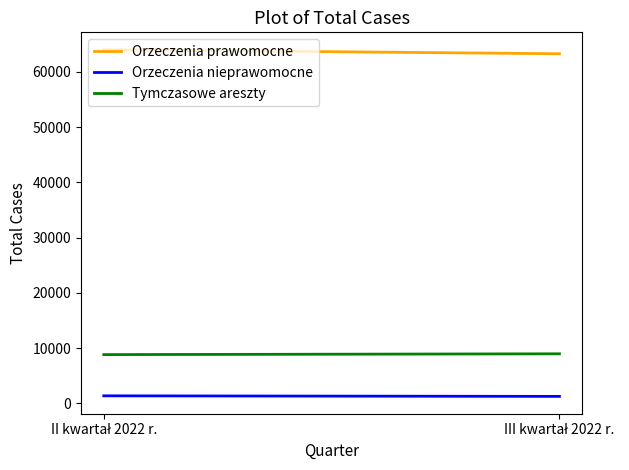

Rank the series at II kwartał 2022 r. from highest to lowest value.

Orzeczenia prawomocne, Tymczasowe areszty, Orzeczenia nieprawomocne